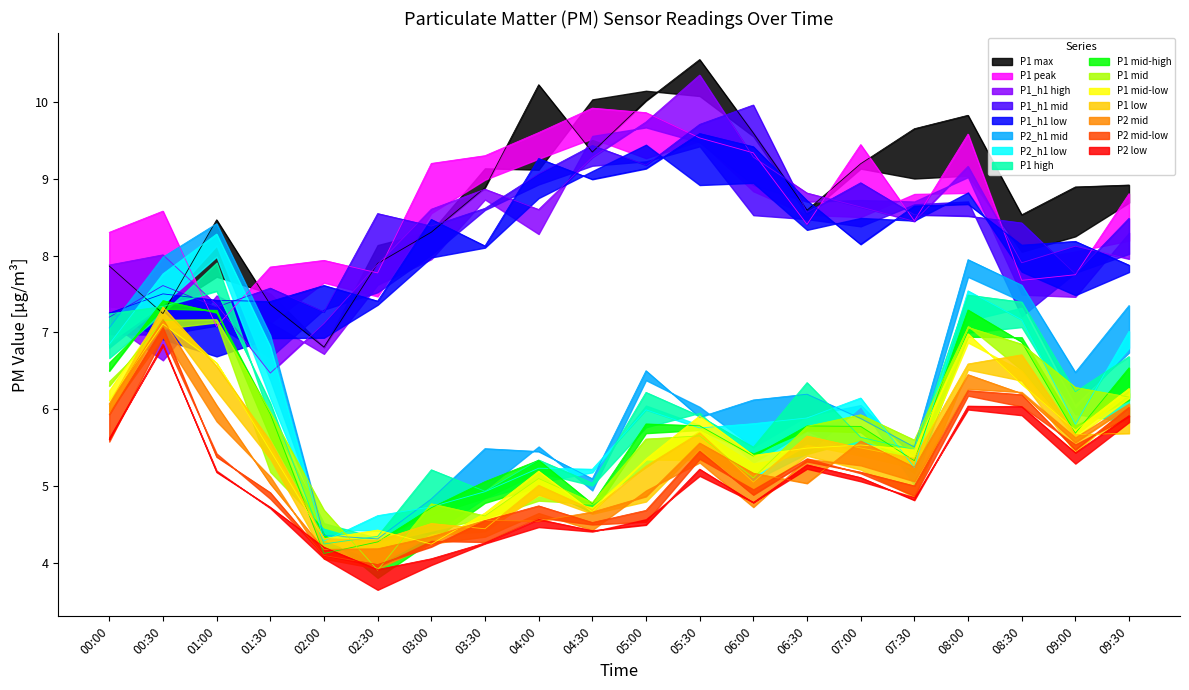

Does the chart have visible grid lines?

No